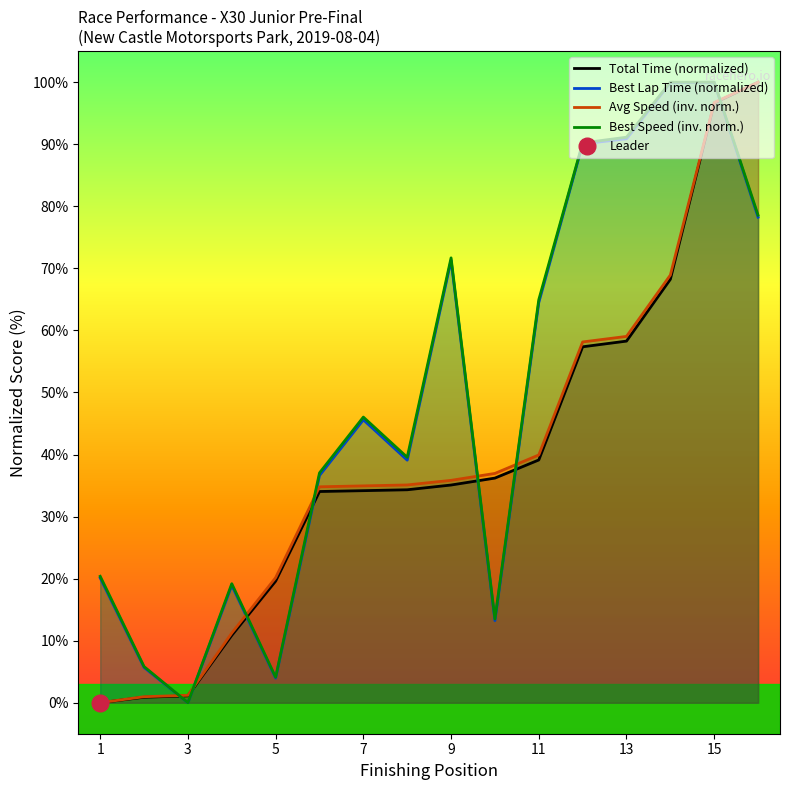

What is the average value of the Best Speed (inv. norm.) series?

48.9